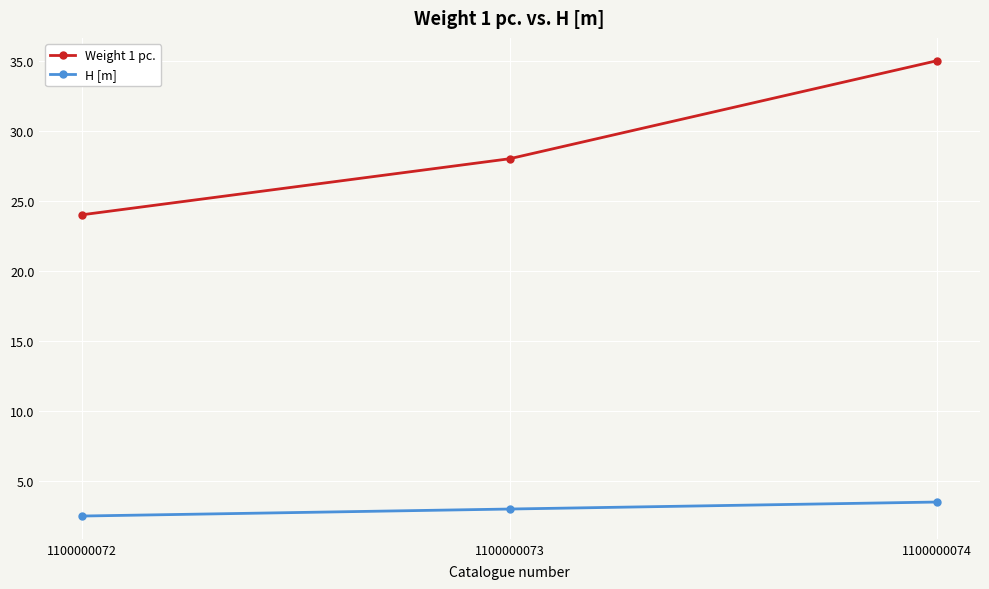

How many values in the H [m] series are below 3?

1